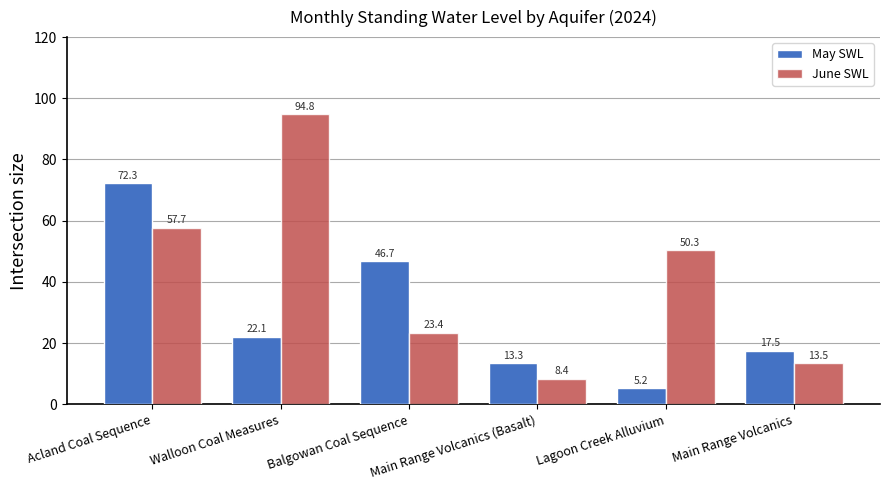

Rank the series by their average value, from lowest to highest.

May SWL, June SWL